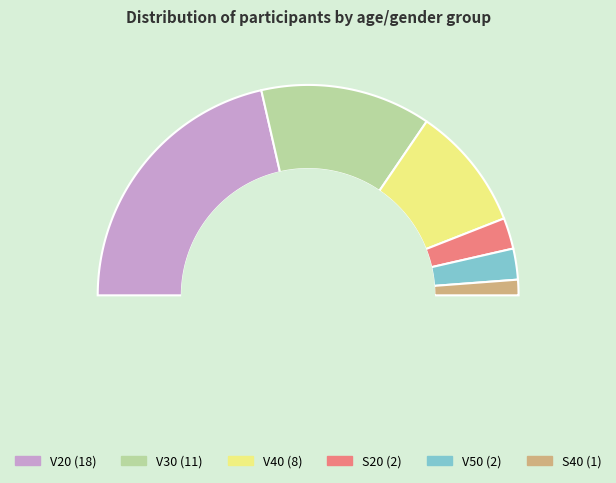

What is the largest slice in the pie chart?

V20